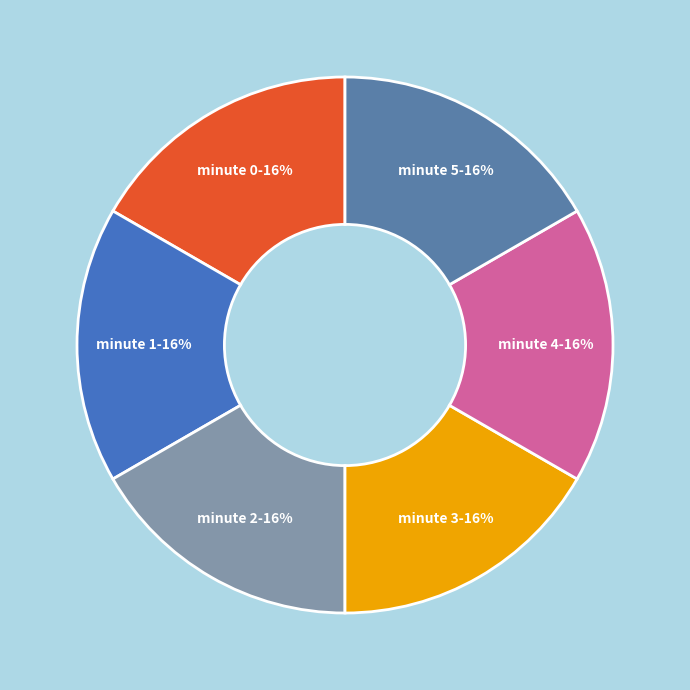

Which category has the smallest portion of the pie?

minute 0